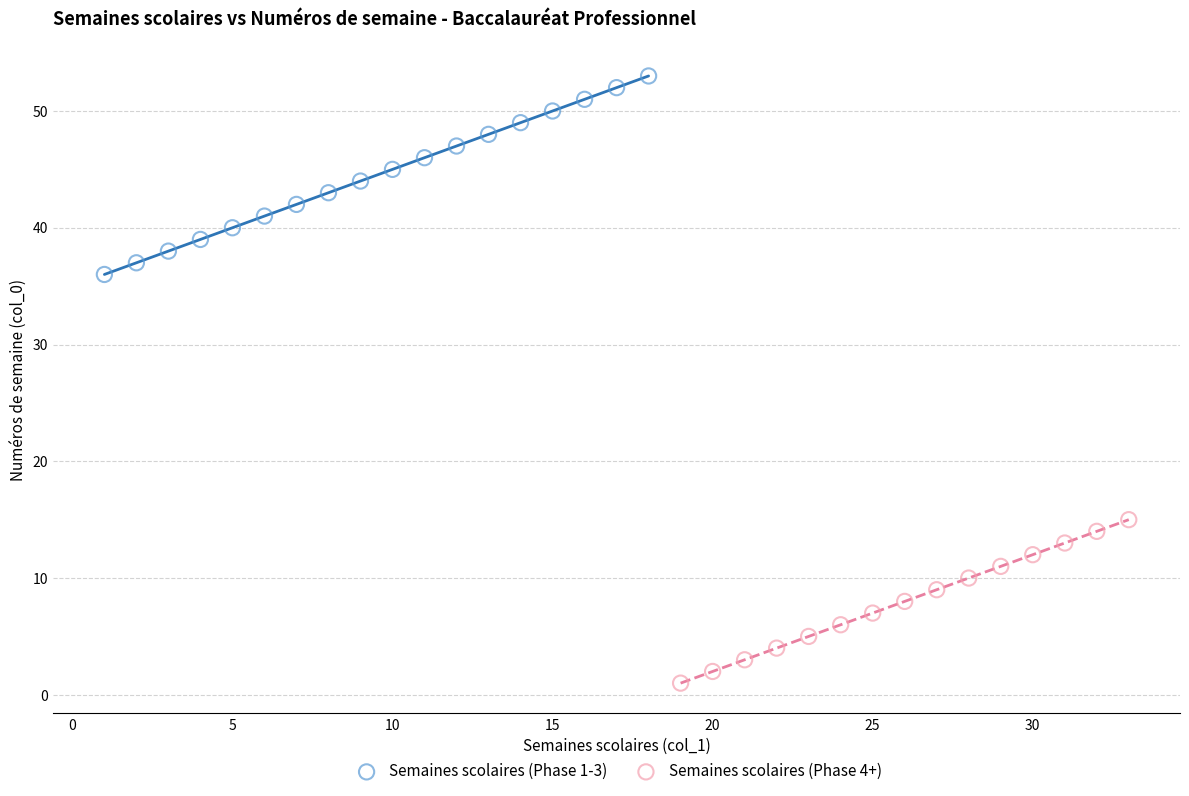

Which series contains the highest Y value?

Semaines scolaires (Phase 1-3)